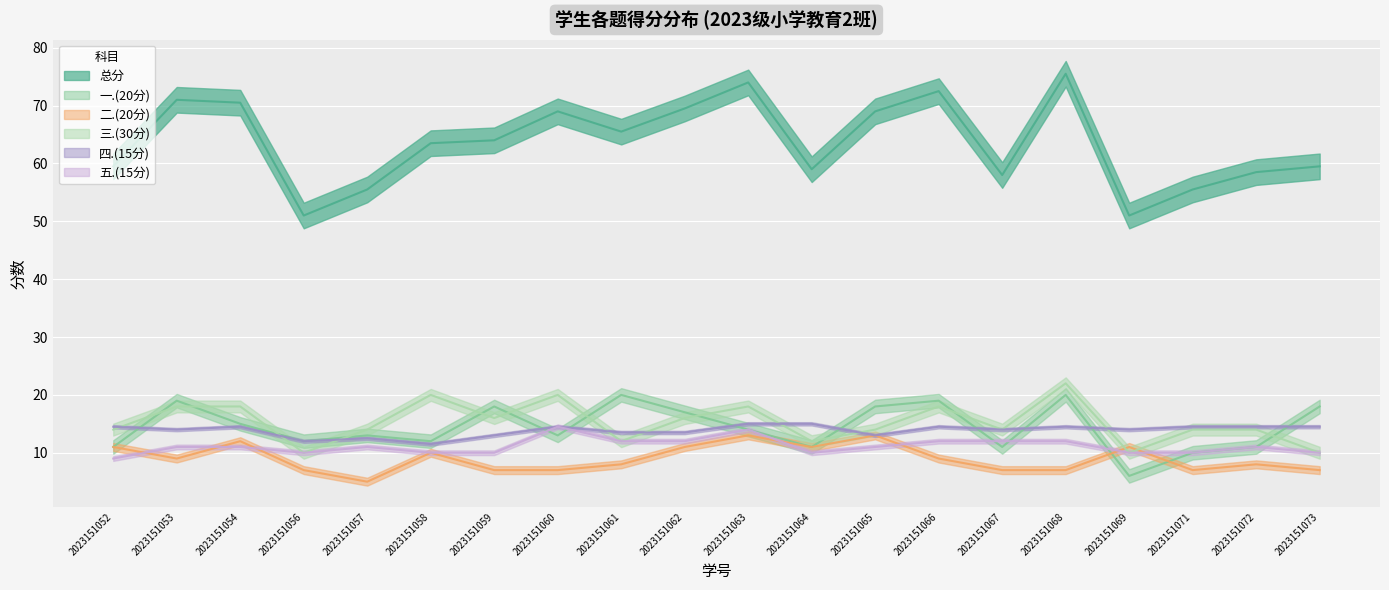

What is the value of the 五.(15分) point at the 20th from the left?

10.0